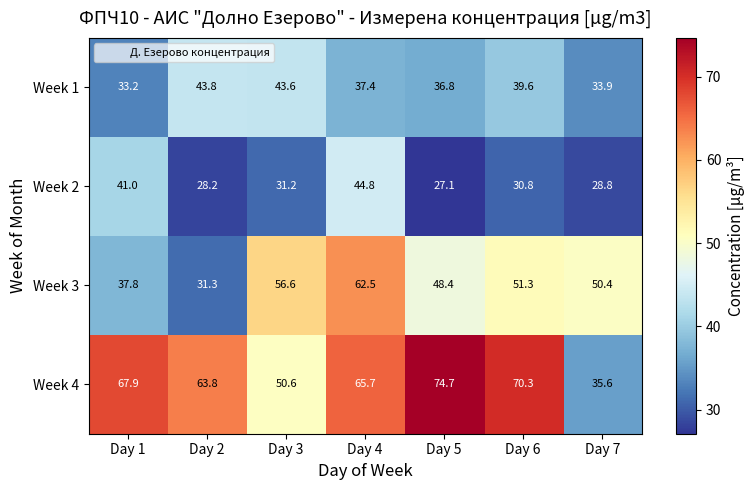

True or false: Week 3 has a value of 51.3 at Day 6.

True